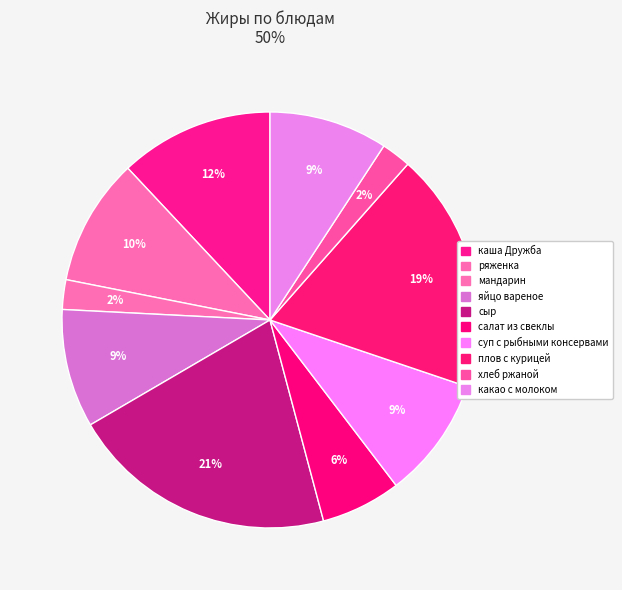

How many slices are in this pie chart?

10